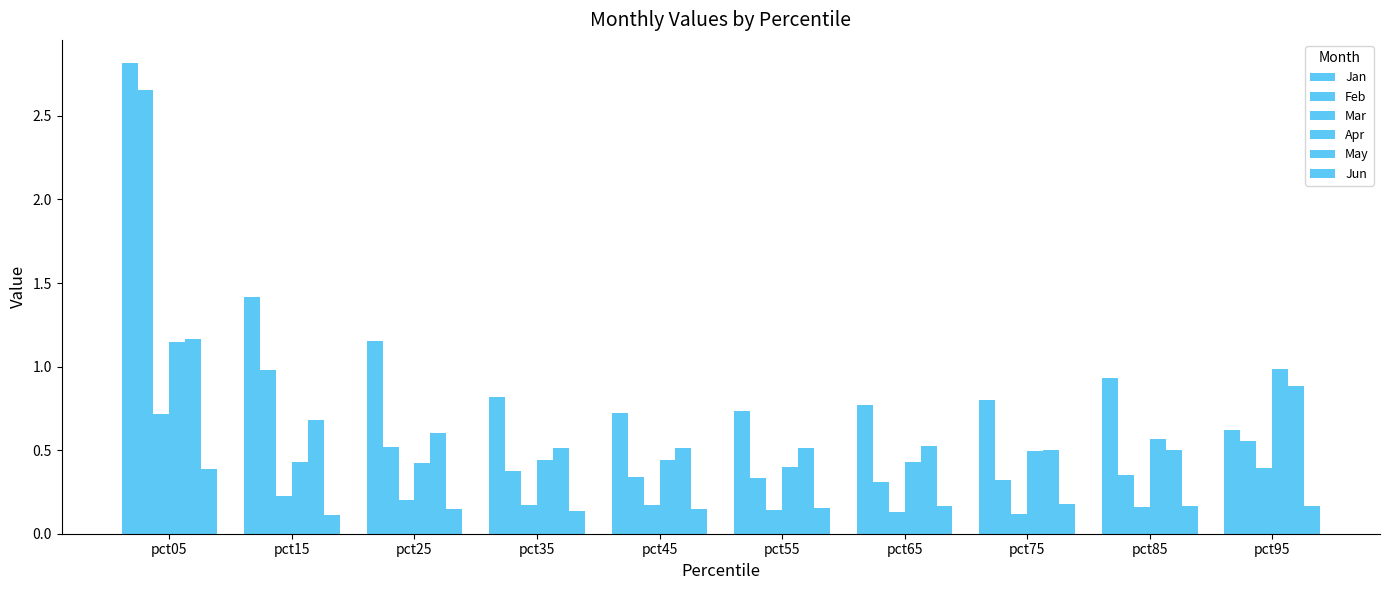

Which category has the highest value in the Jan series?

pct05